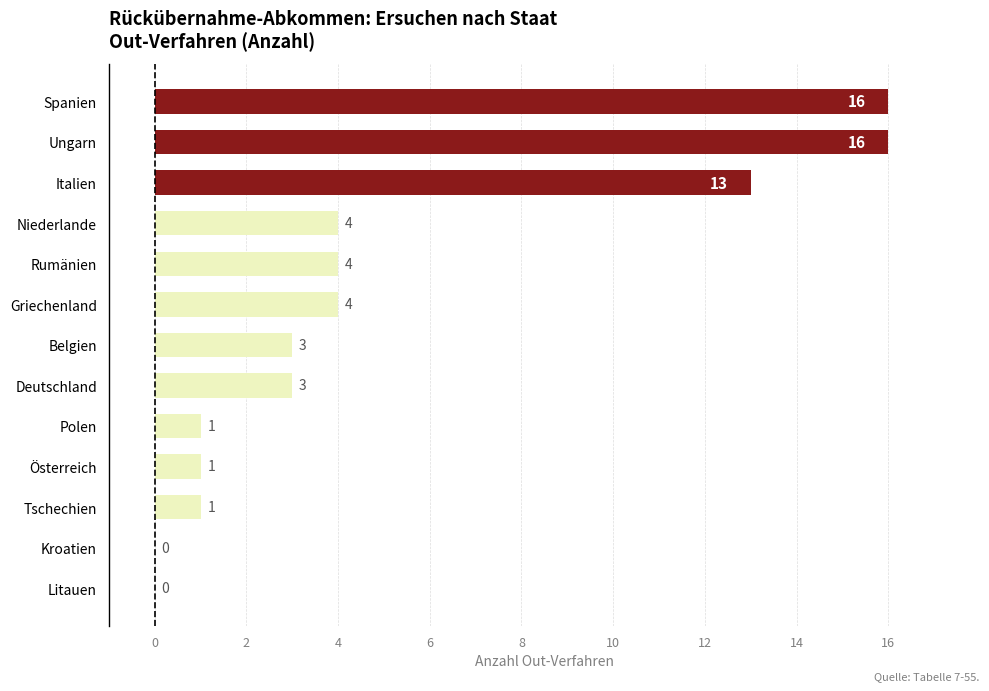

What is the sum of all values?

66